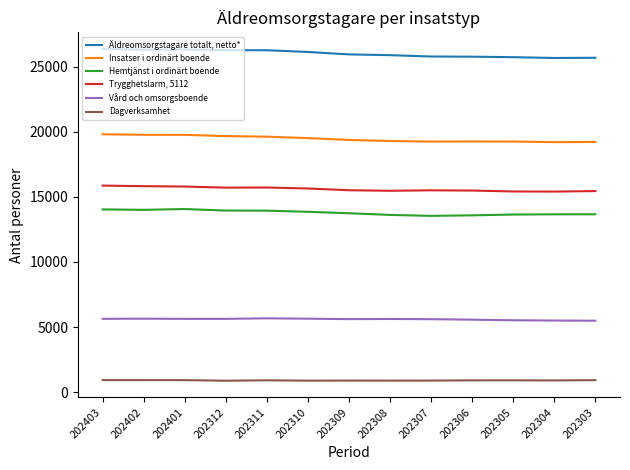

Is the value of Äldreomsorgstagare totalt, netto* at 202308 greater than the value of Vård och omsorgsboende at 202309?

Yes